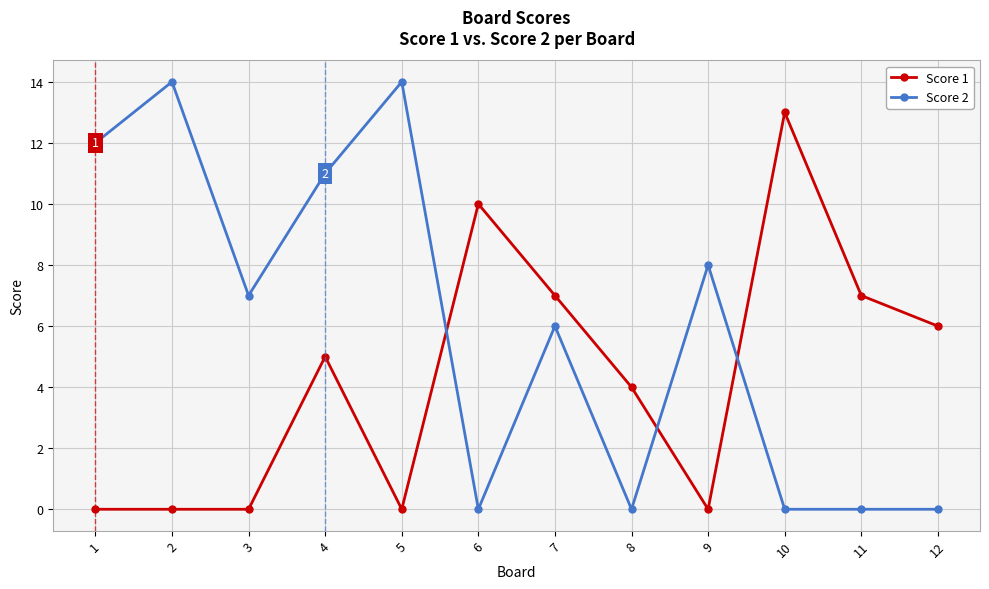

What is the sum of the Score 1 values at 9 and 6?

10